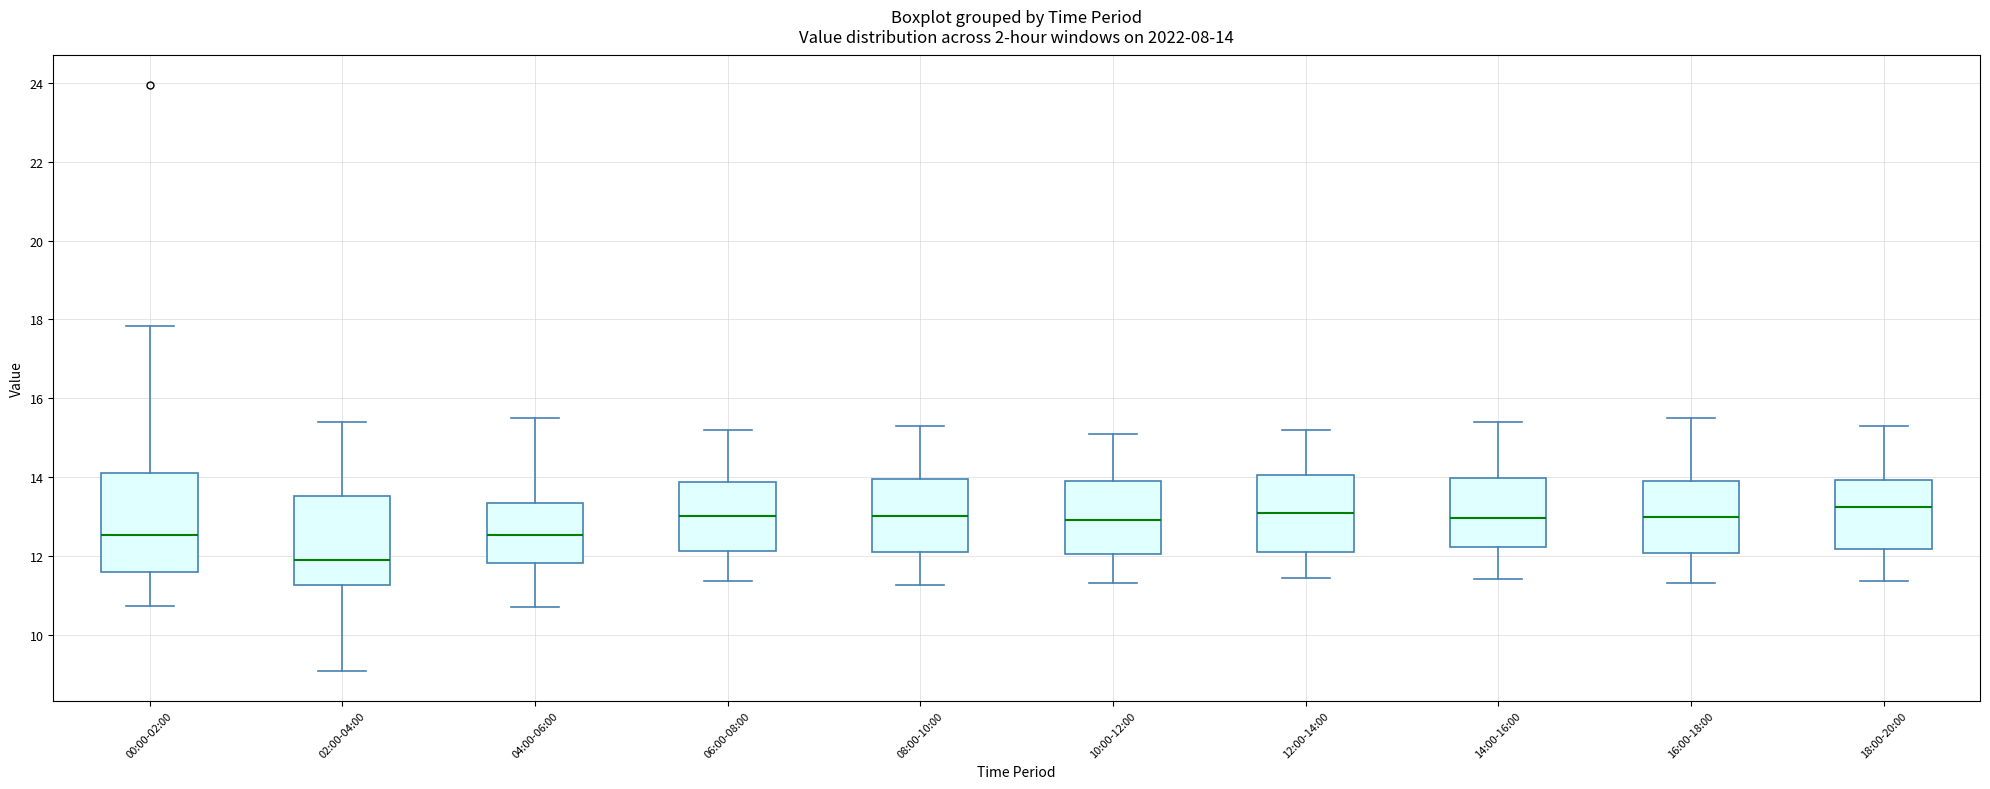

Which box has the lowest median line?

02:00-04:00